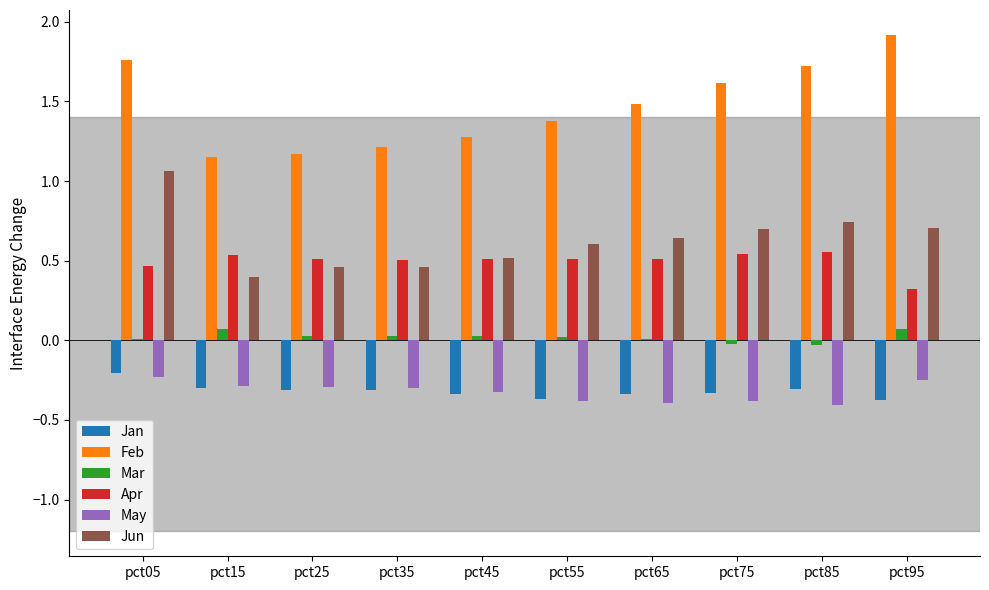

How many Feb values are between 1 and 2?

10